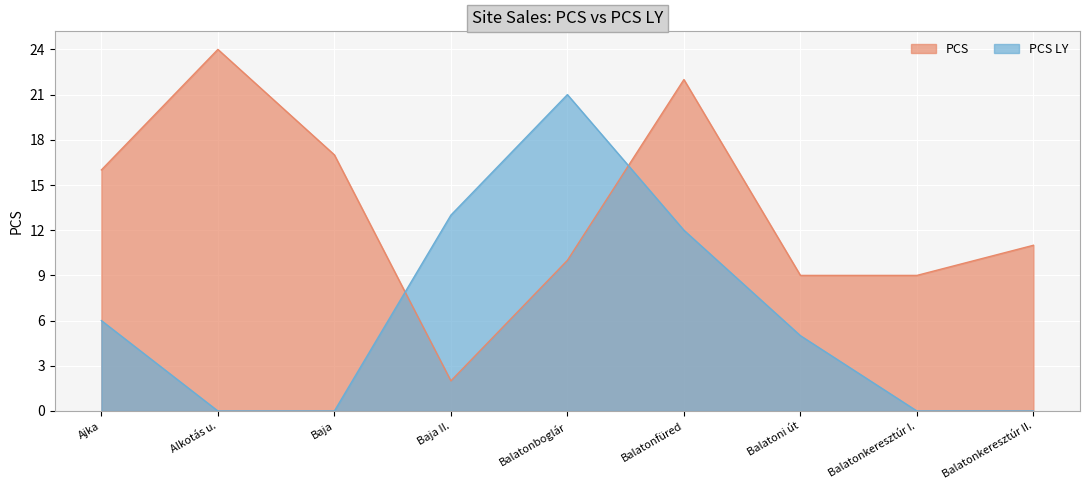

True or false: PCS has a value of 9 at Balatoni út.

True